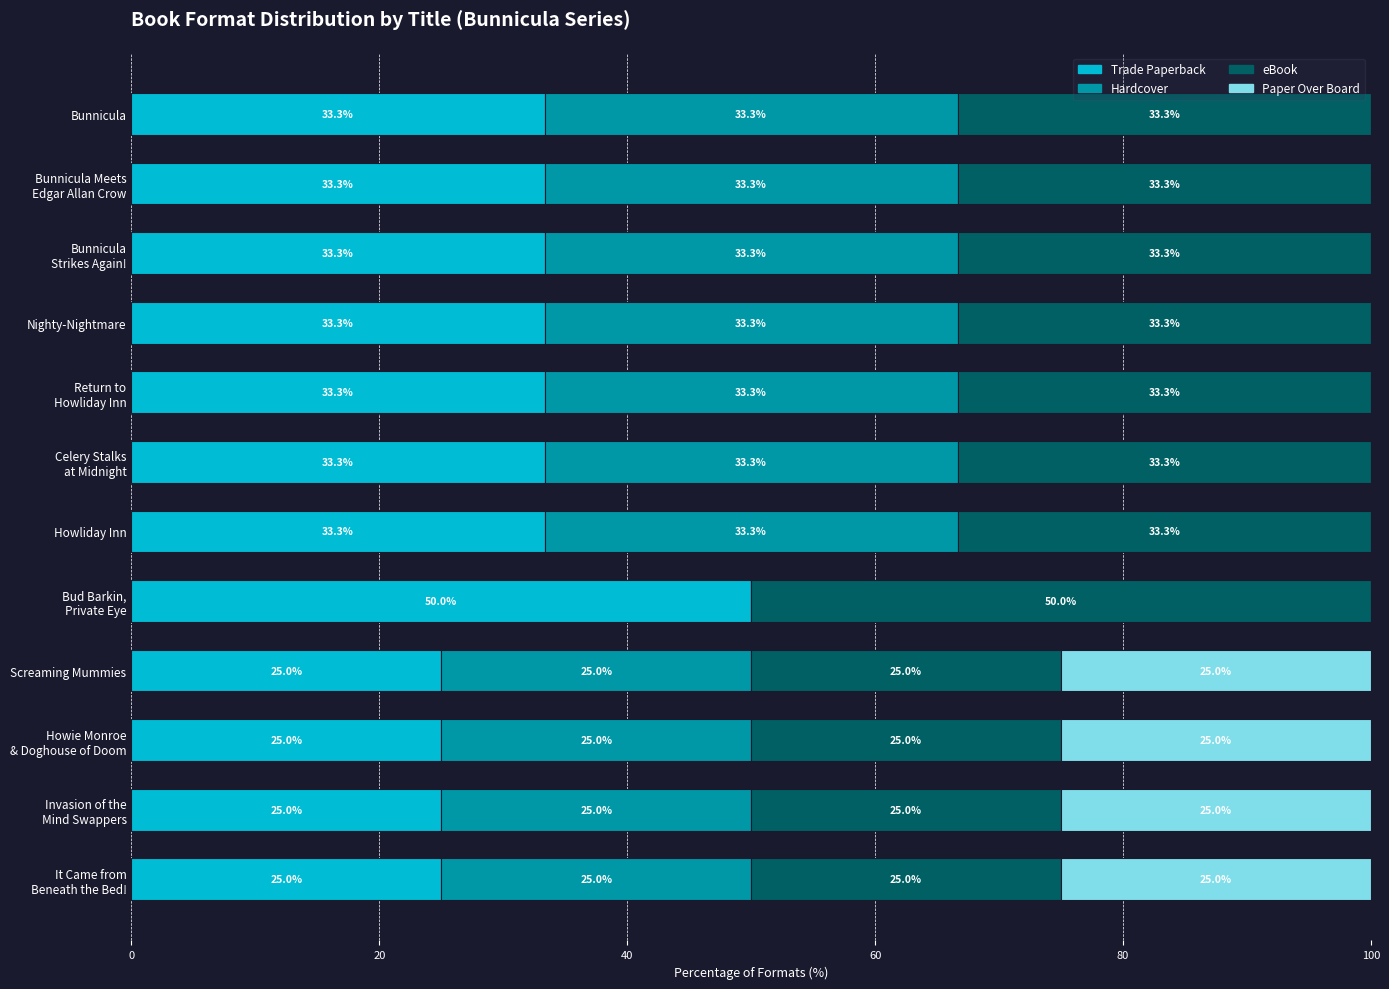

What is the highest value of the Trade Paperback series?

50.0